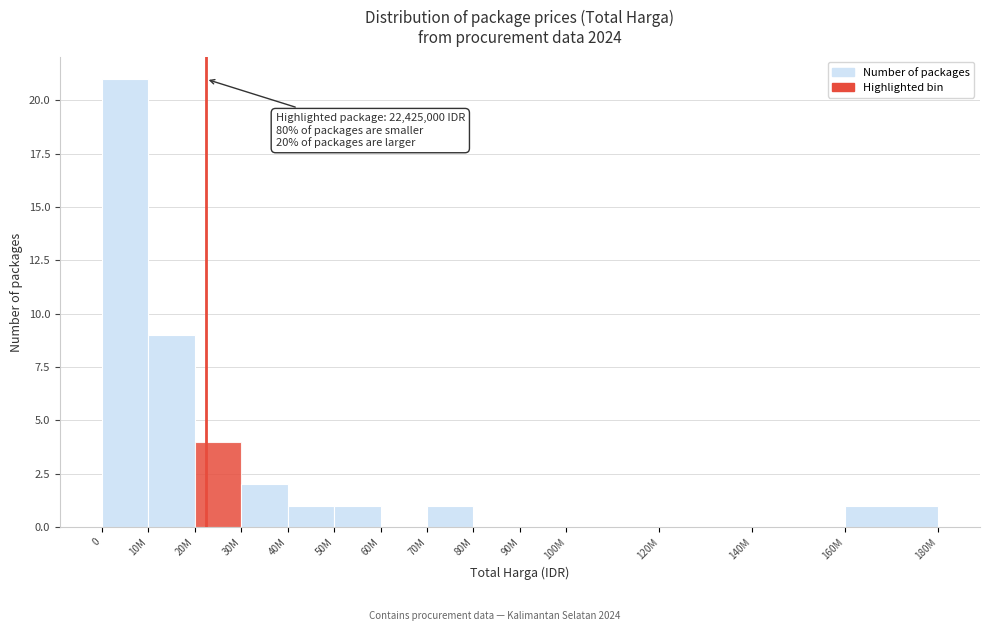

Reading left to right, transcribe all the data shown in this chart.

0=21	10M=9	20M=4	30M=2	40M=1	50M=1	60M=0	70M=1	80M=0	90M=0	100M=0	120M=0	140M=0	160M=1